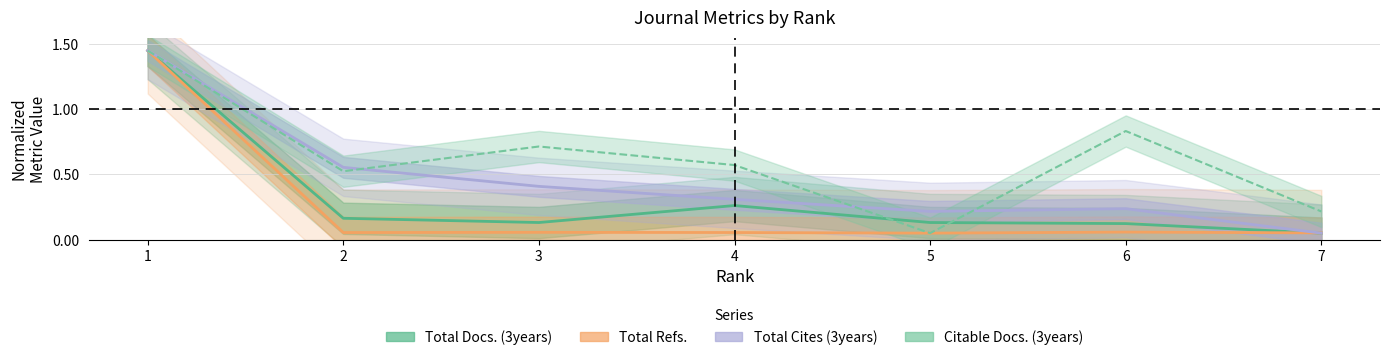

What is the greatest value displayed?

1.4